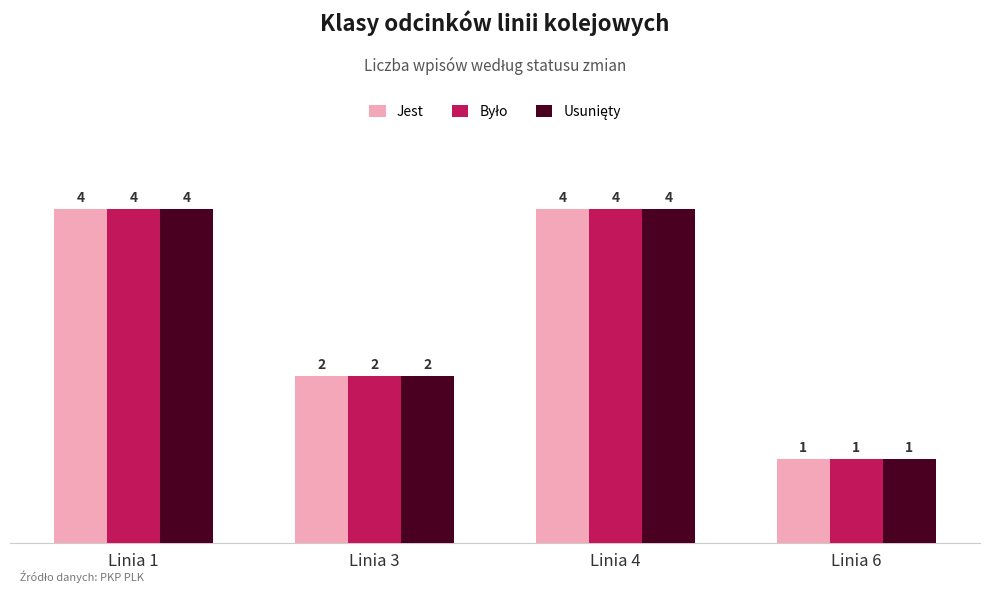

What is the total value across all series at Linia 6?

3